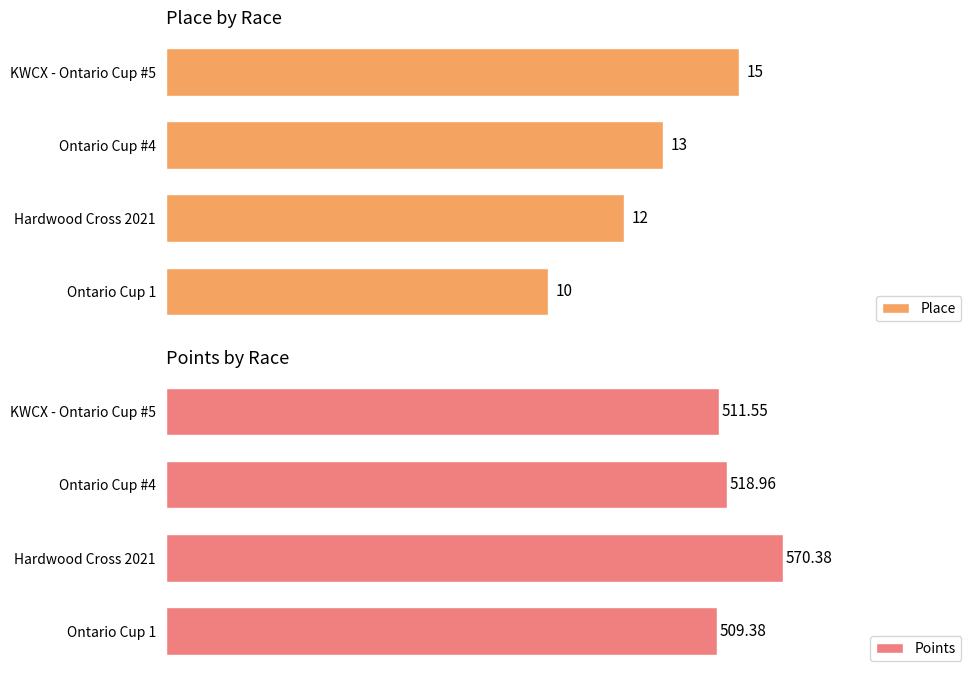

Rank the categories by Points value from lowest to highest.

Ontario Cup 1, KWCX - Ontario Cup #5, Ontario Cup #4, Hardwood Cross 2021